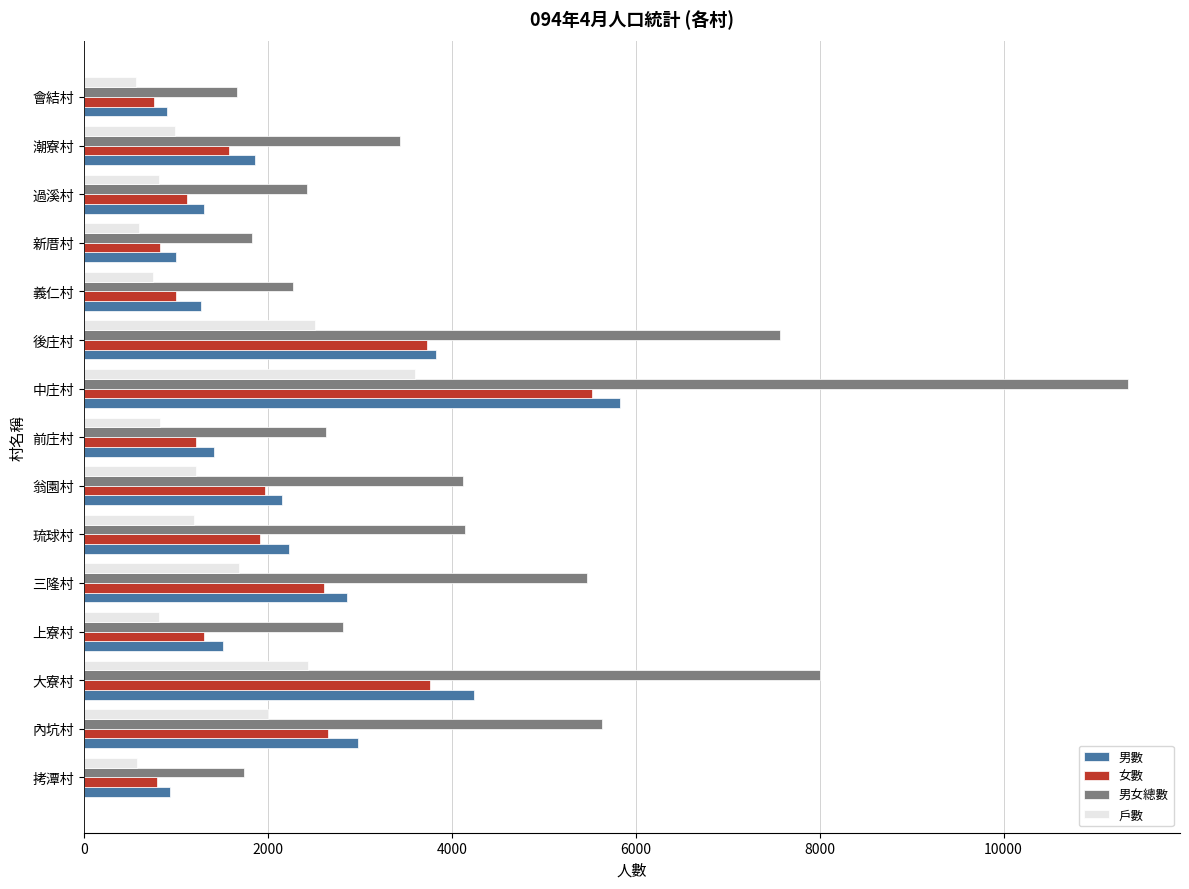

What are all the series names shown in the legend?

男數, 女數, 男女總數, 戶數